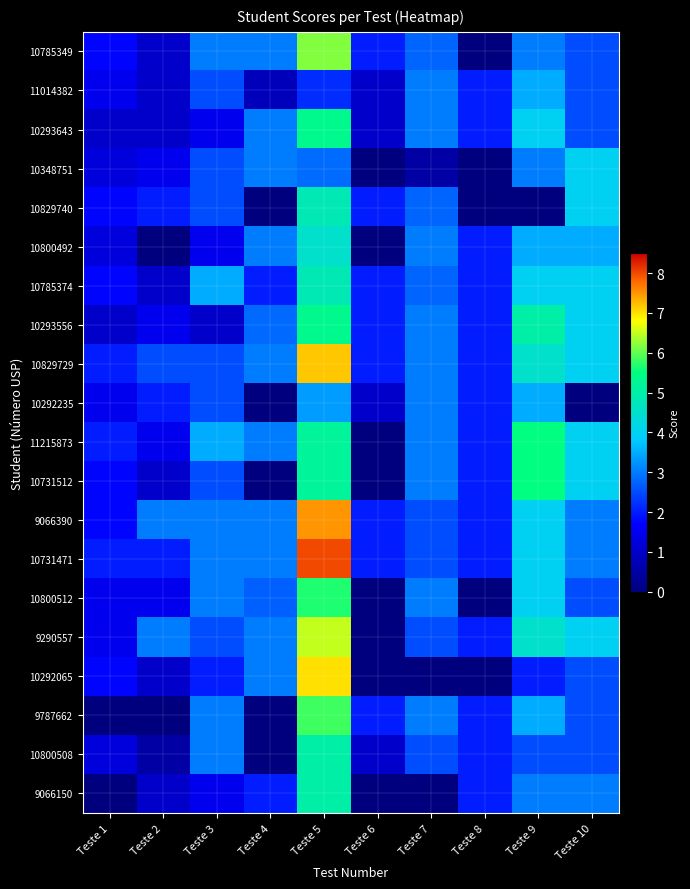

What is the difference between the highest and lowest values at Teste 10?

4.0